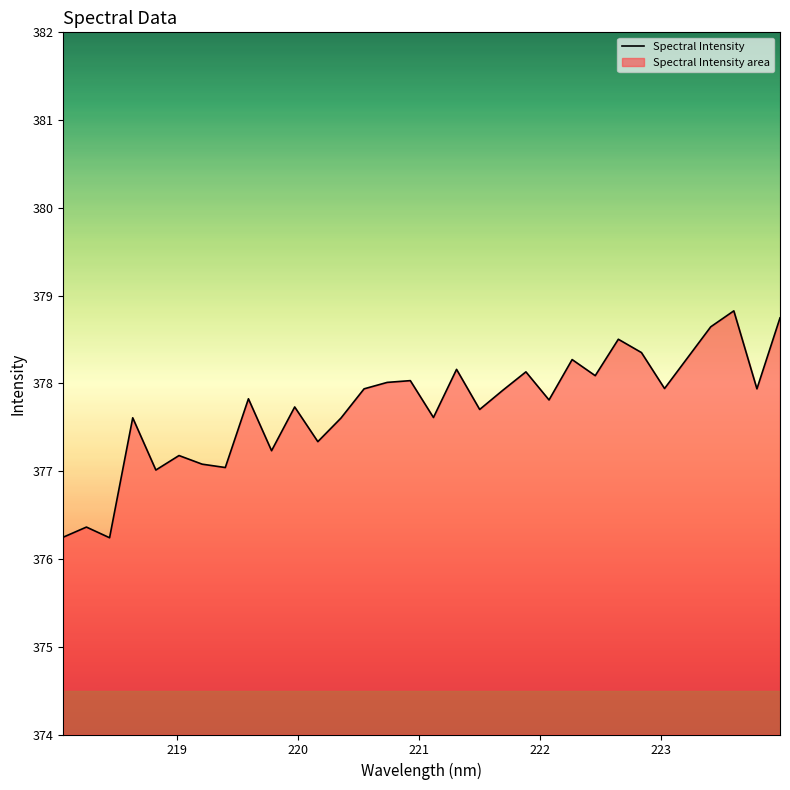

What is the smallest value displayed?

376.2